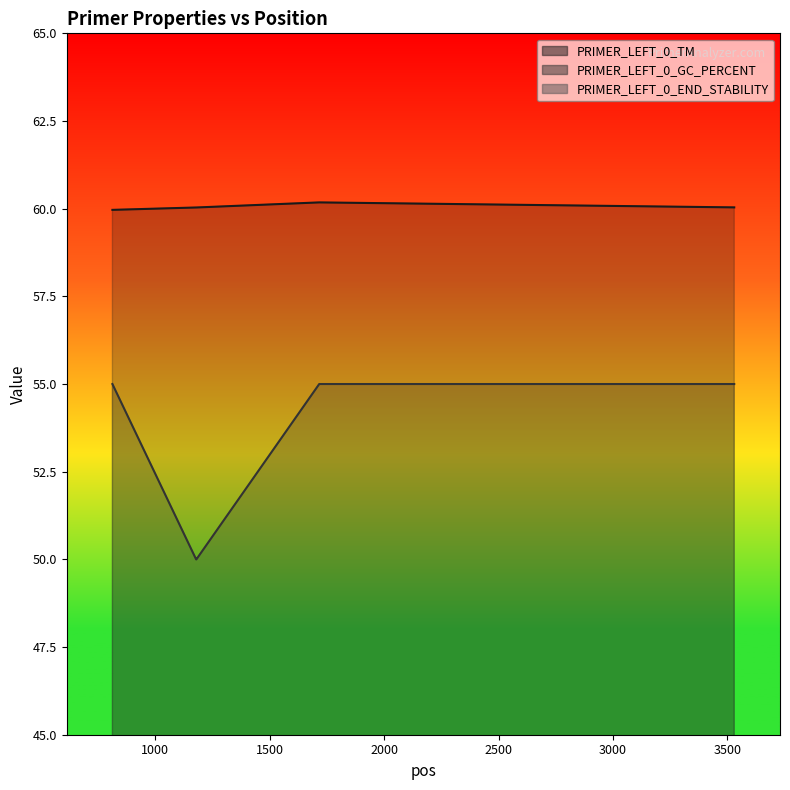

How many distinct data groups are displayed?

3